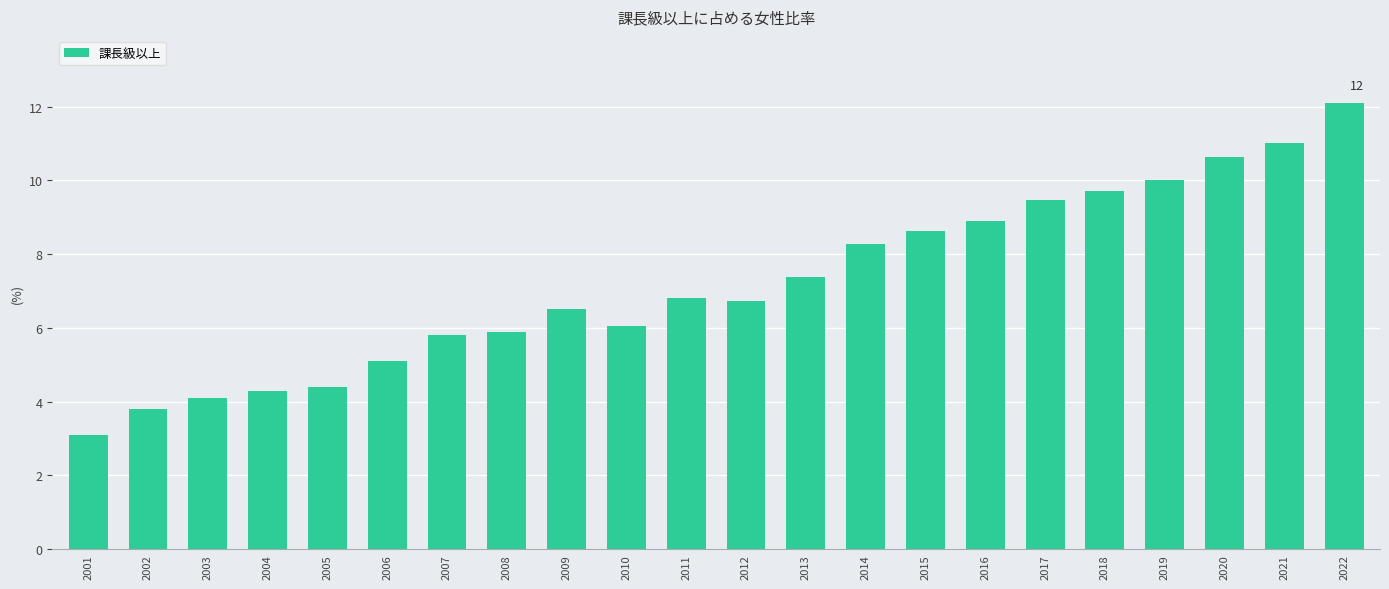

Count the number of data series in this chart.

1